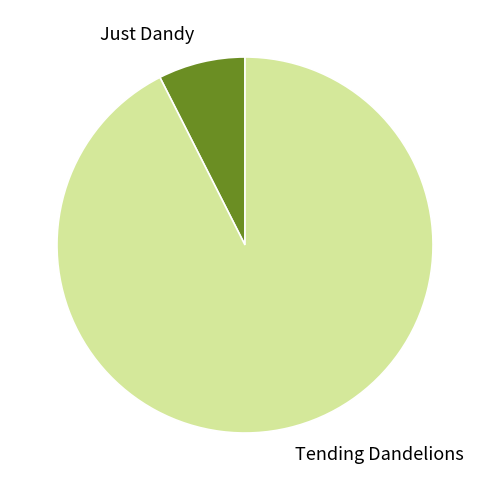

Do Tending Dandelions and Just Dandy together represent more than half of the pie?

Yes